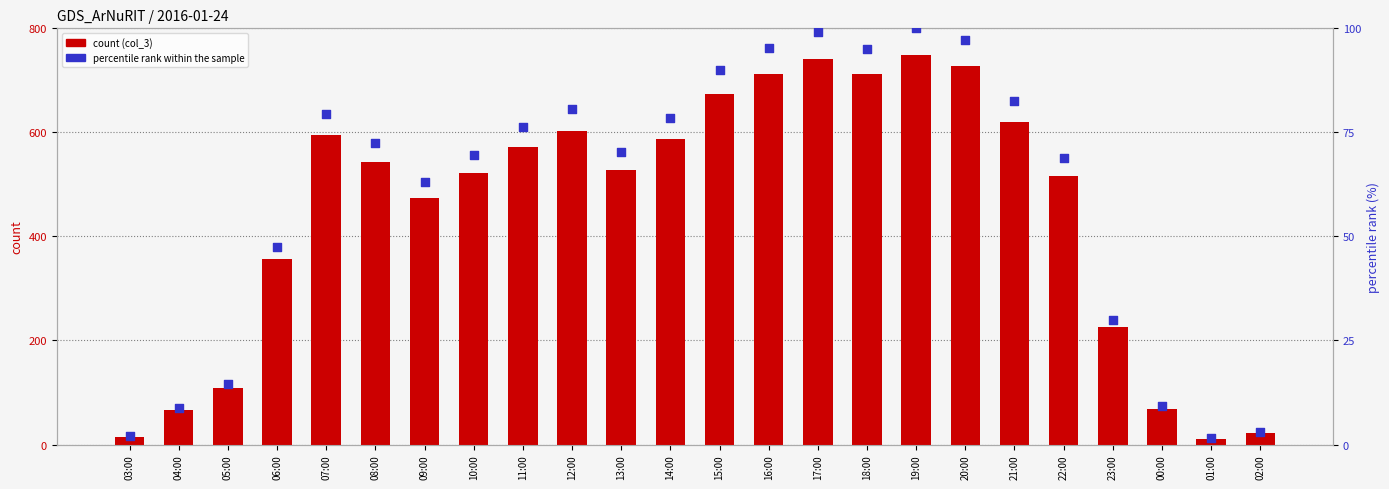

Which series reaches the maximum Y coordinate?

count (col_3)